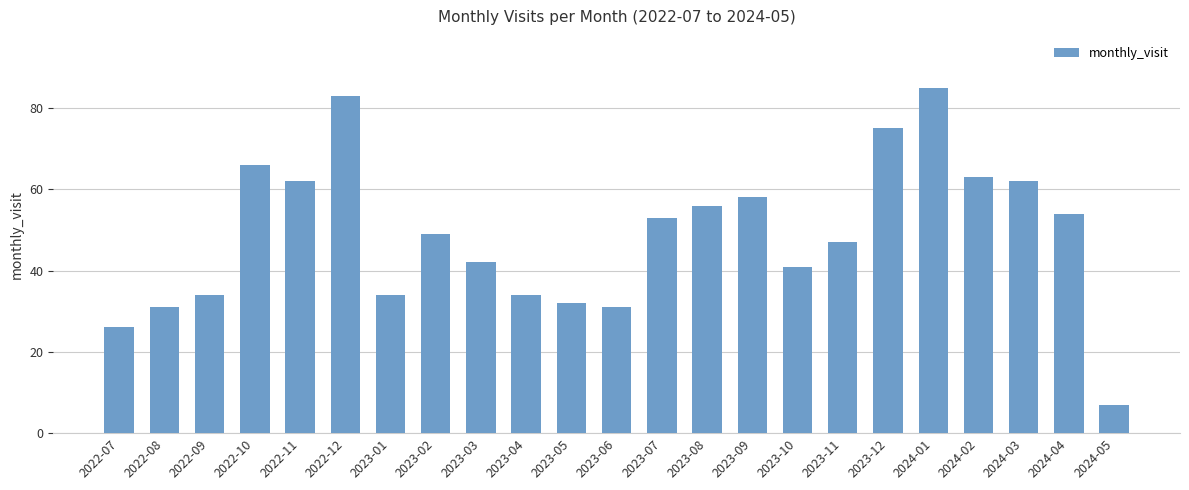

The value at 2023-09 is 101. True or false?

False